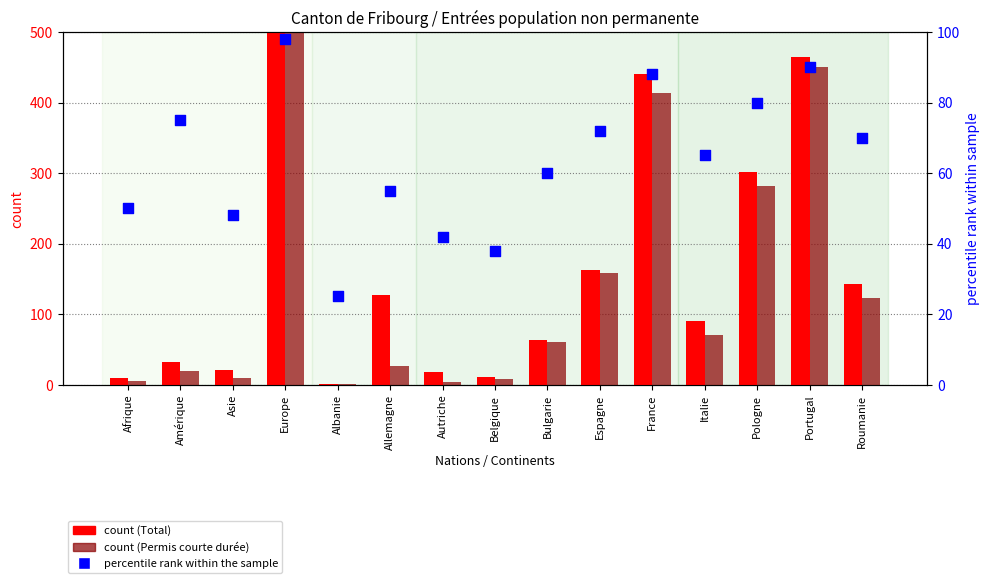

At how many categories does at least one series exceed 1888?

1